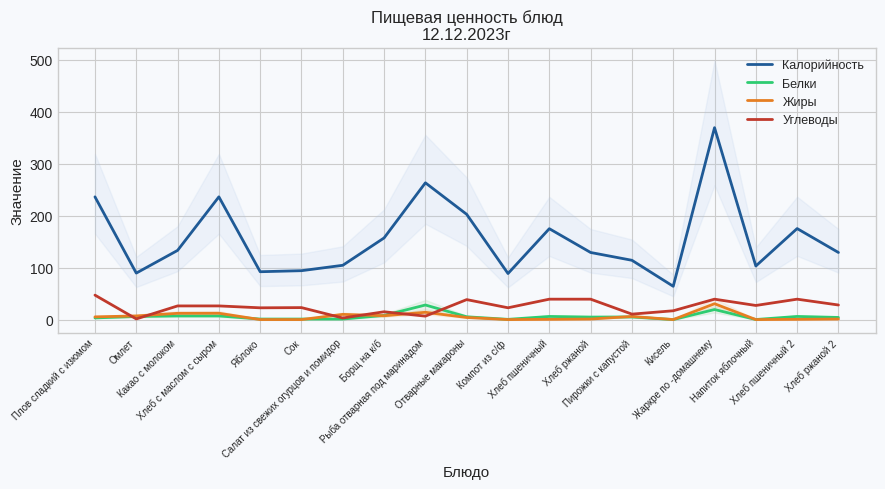

Reading left to right, extract all data points from this chart.

Калорийность: 236.0	89.4	133.0	236.0	92.0	94.0	104.4	157.0	263.0	202.4	88.5	174.8	129.0	114.0	64.0	369.0	103.0	175.0	129.0
Белки: 3.2	6.0	7.0	7.0	1.0	1.0	1.0	8.0	28.0	5.4	0.4	6.0	4.8	5.0	0.0	19.3	0.1	6.0	4.1
Жиры: 5.2	7.0	12.0	12.2	0.0	0.0	10.0	7.4	14.0	4.0	0.0	0.5	1.0	6.0	0.0	30.4	0.0	0.5	1.0
Углеводы: 47.0	1.2	26.2	26.2	22.6	23.0	3.0	15.0	6.6	38.4	22.7	39.2	39.2	10.4	16.9	39.2	27.1	39.2	28.0